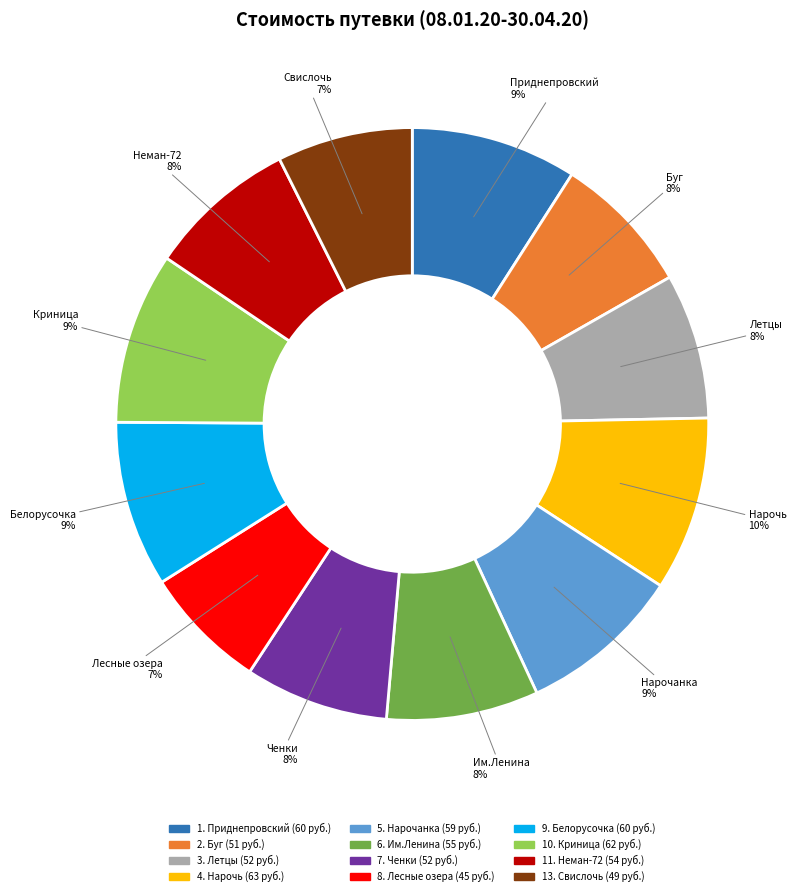

To the nearest percent, what is the average slice percentage?

8%